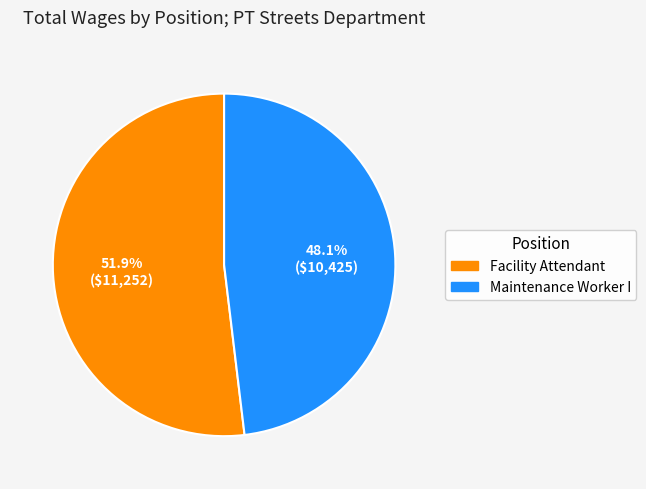

How many slices are in this pie chart?

2